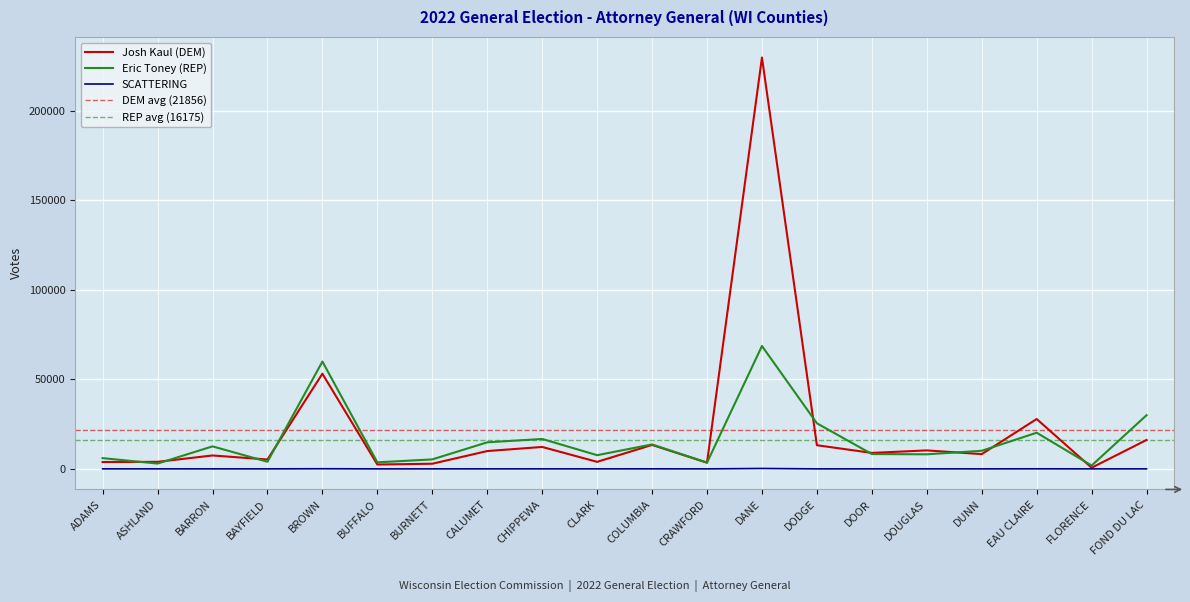

True or false: Josh Kaul (DEM) has a value of 3992 at BURNETT.

False